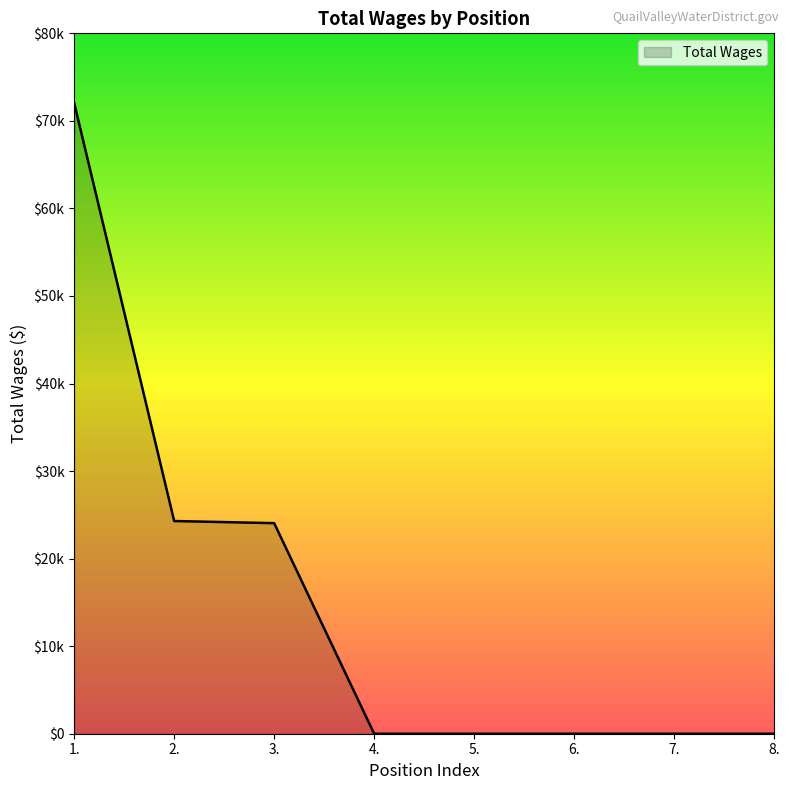

Which has a higher value, 2. or 1.?

1.